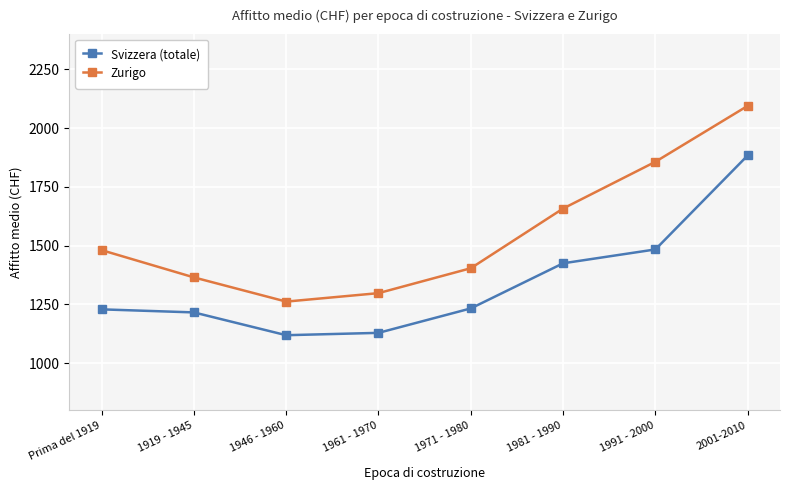

The value of Svizzera (totale) at 2001-2010 is 2518. True or false?

False